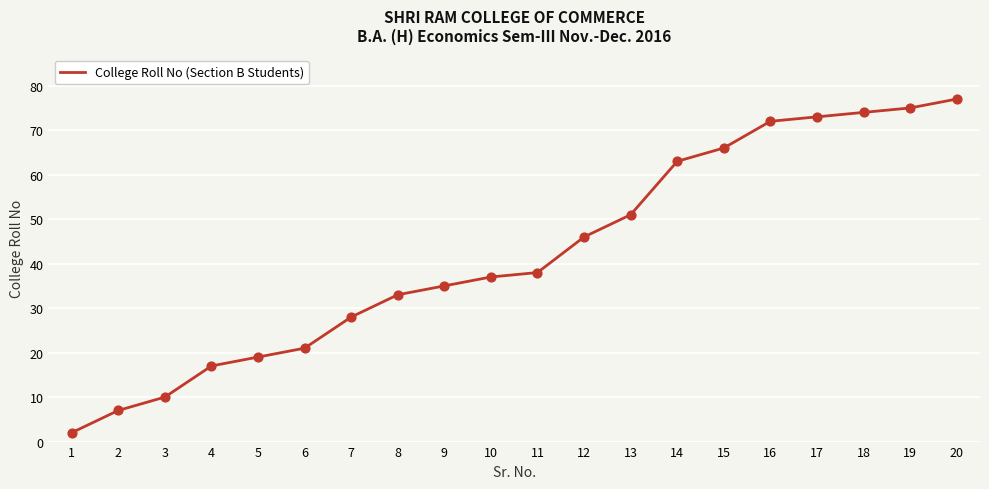

Approximately how many times larger is the value at 20 compared to 10?

2.1